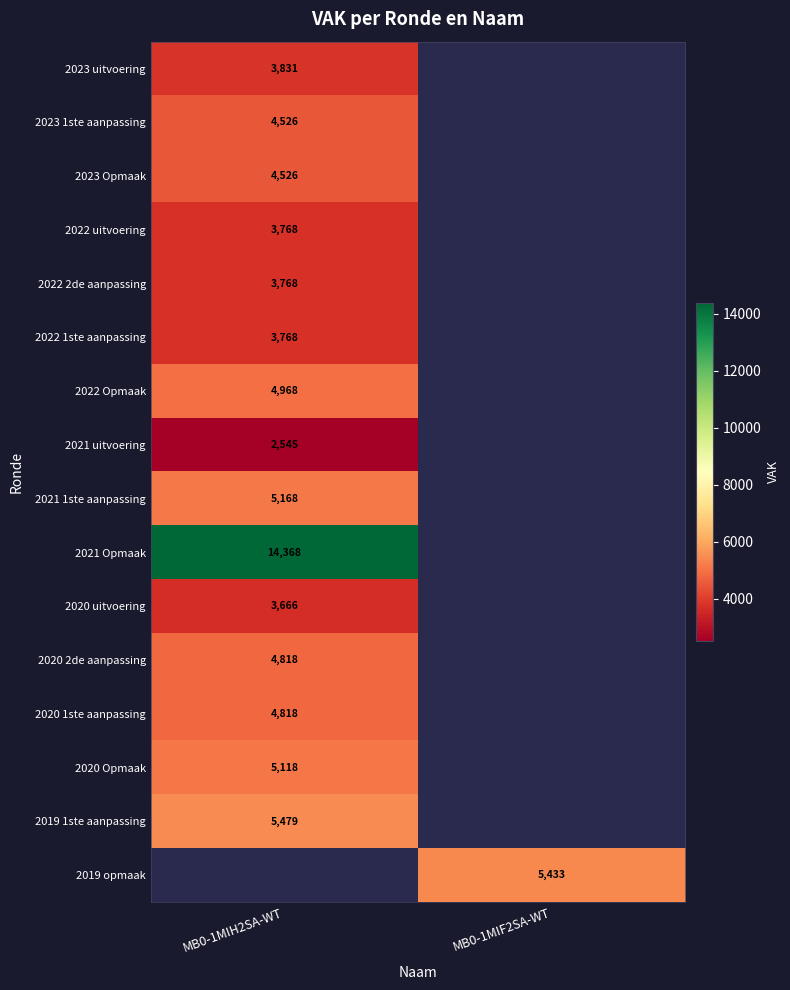

True or false: 2021 1ste aanpassing has a value of 5168 at MB0-1MIH2SA-WT.

True